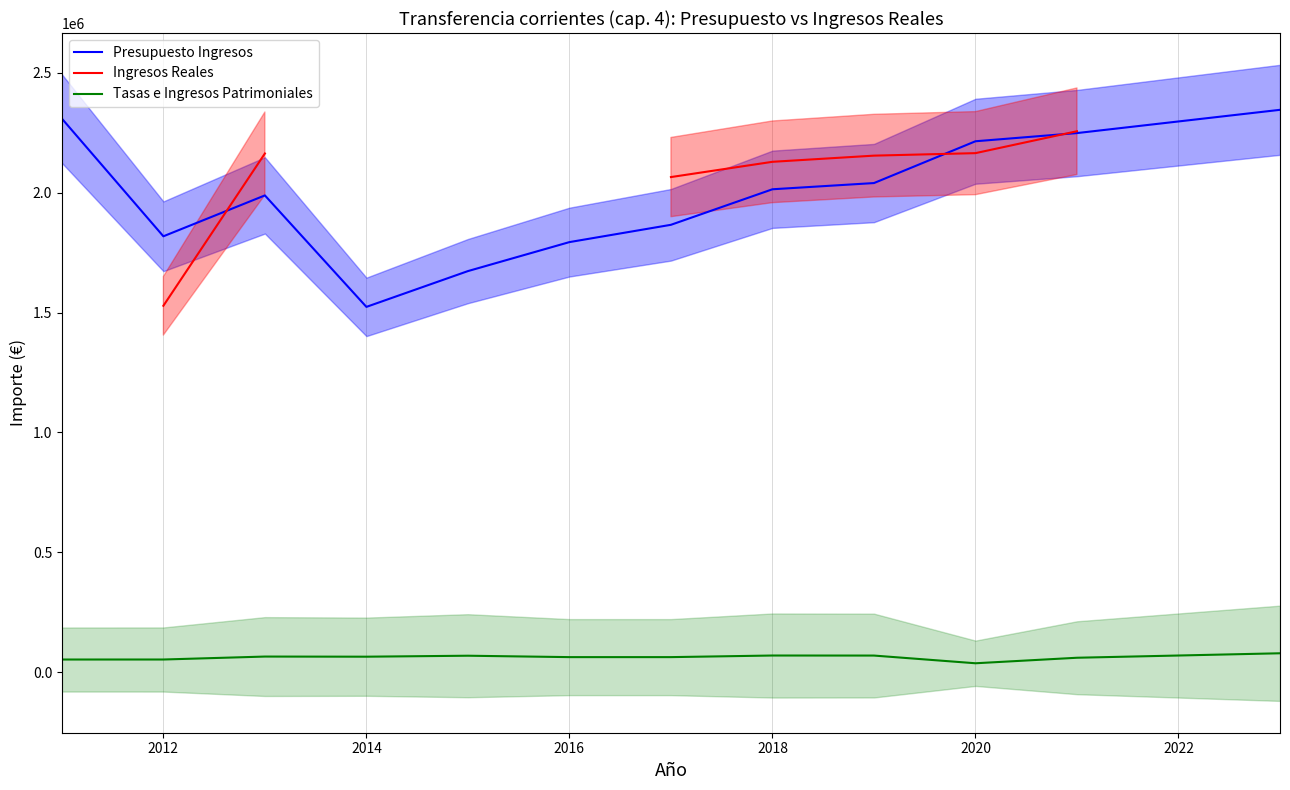

True or false: Tasas e Ingresos Patrimoniales has a value of 73308.2 at 2012.

False